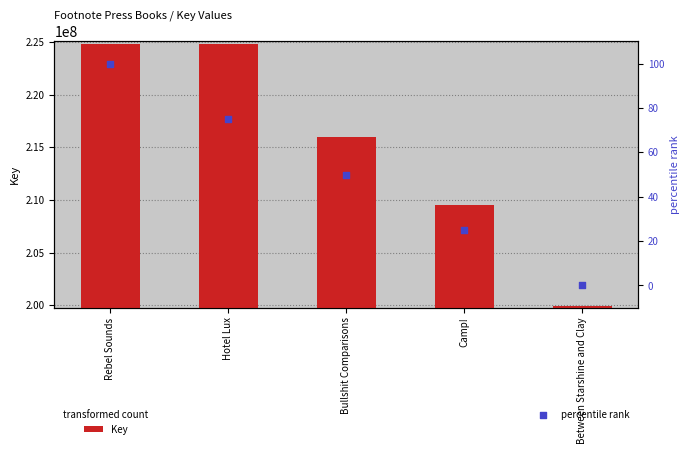

At how many categories does at least one series exceed 93423722?

5